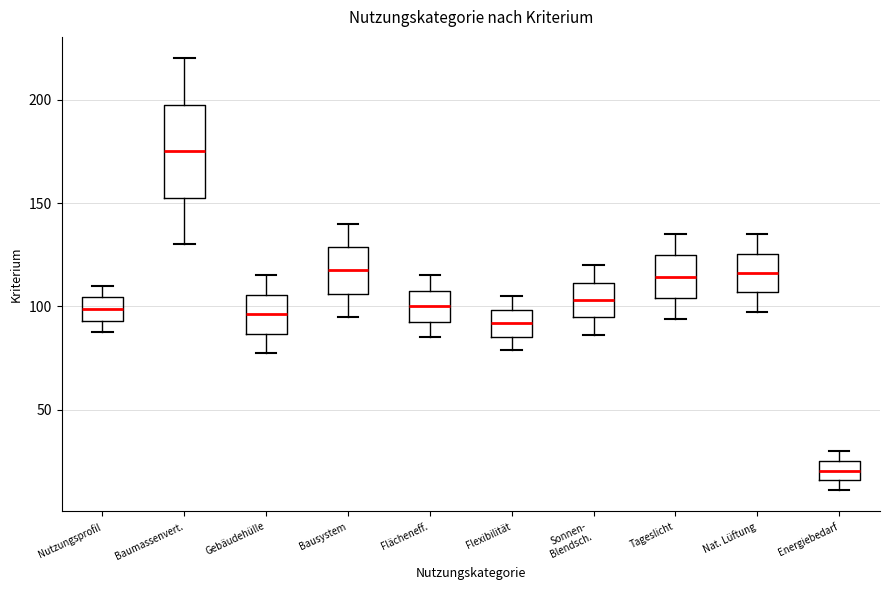

Reading left to right, read every box against the y-axis: the position of its median line, the range the box covers, and the ends of its whiskers. The values are not printed on the chart, so give them approximately, as read against the axis.

Nutzungsprofil: median 100, box 95 to 105, whiskers 90 to 110
Baumassenvert.: median 175, box 155 to 200, whiskers 130 to 220
Gebäudehülle: median 95, box 85 to 105, whiskers 80 to 115
Bausystem: median 120, box 105 to 130, whiskers 95 to 140
Flächeneff.: median 100, box 95 to 110, whiskers 85 to 115
Flexibilität: median 90, box 85 to 100, whiskers 80 to 105
Sonnen- Blendsch.: median 105, box 95 to 110, whiskers 85 to 120
Tageslicht: median 115, box 105 to 125, whiskers 95 to 135
Nat. Lüftung: median 115, box 105 to 125, whiskers 100 to 135
Energiebedarf: median 20, box 15 to 25, whiskers 10 to 30